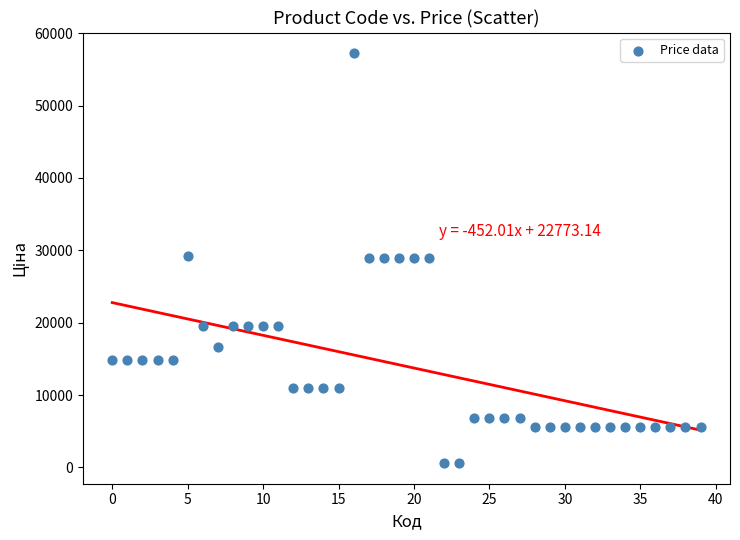

What is the range of Y values (max minus min)?

56679.9